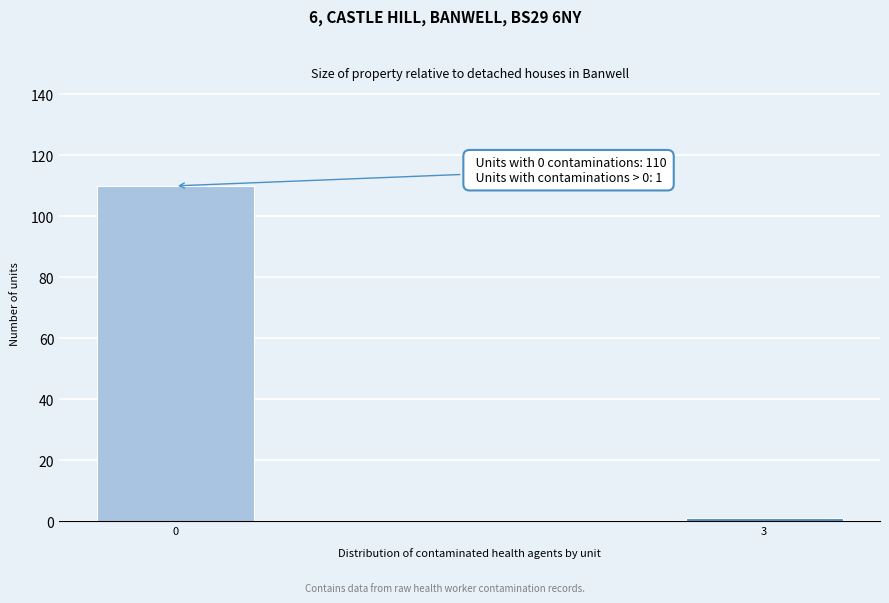

Reading right to left, list all the values displayed in this chart.

3=1	0=110